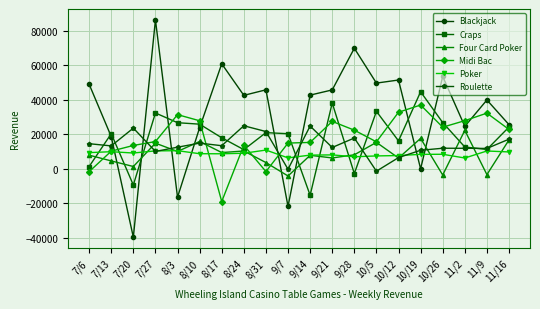

How many values in the Blackjack series are below 42699?

10